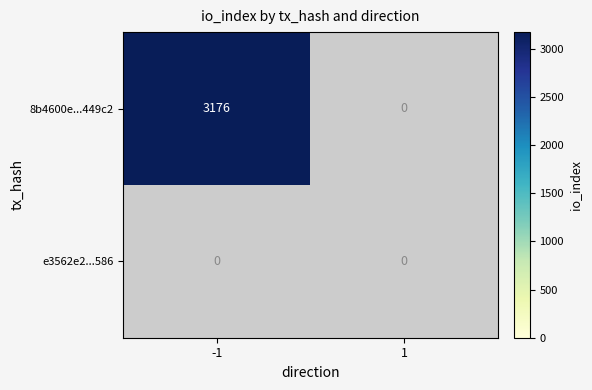

Reading left to right, list all the values displayed in this chart.

8b4600e789eda3b7479b4e4ee9fdac1f89449c2: -1=3176	1=0
e3562e2cdbdb6408e4403e26c936d3b66f9a586: -1=0	1=0